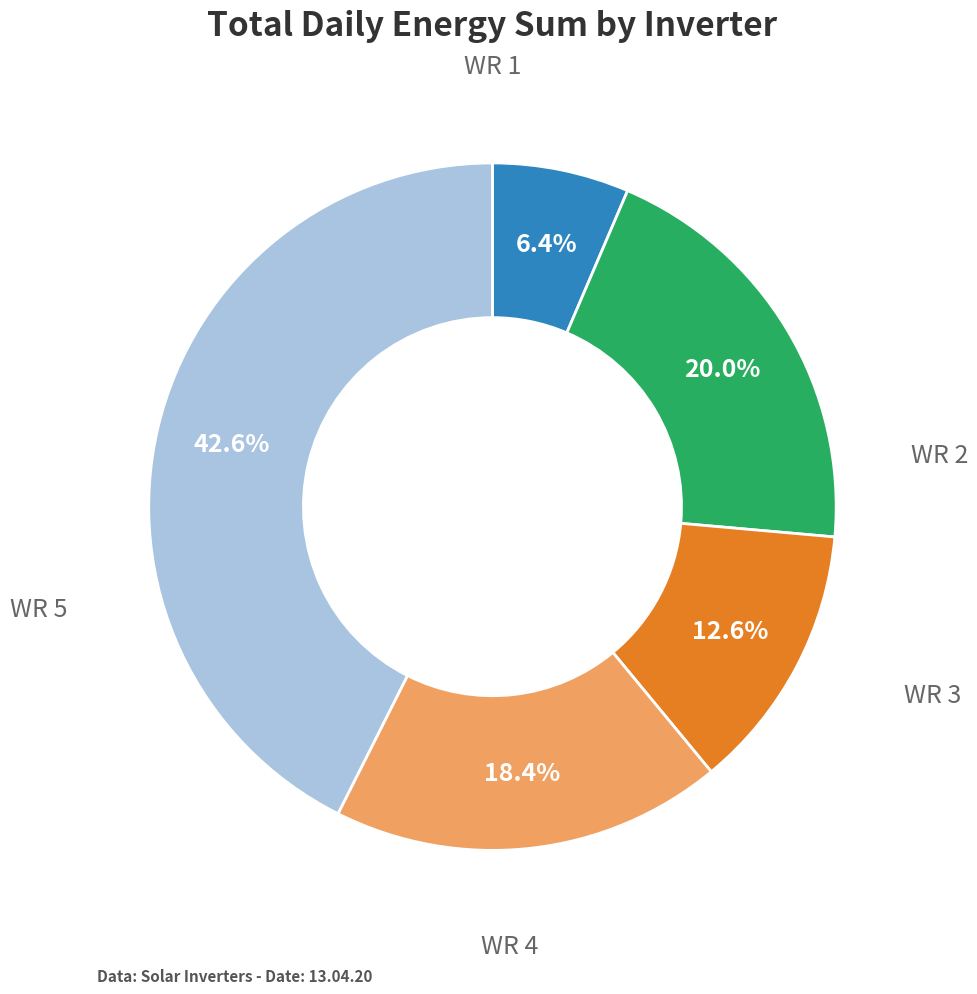

How many slices are in this pie chart?

5